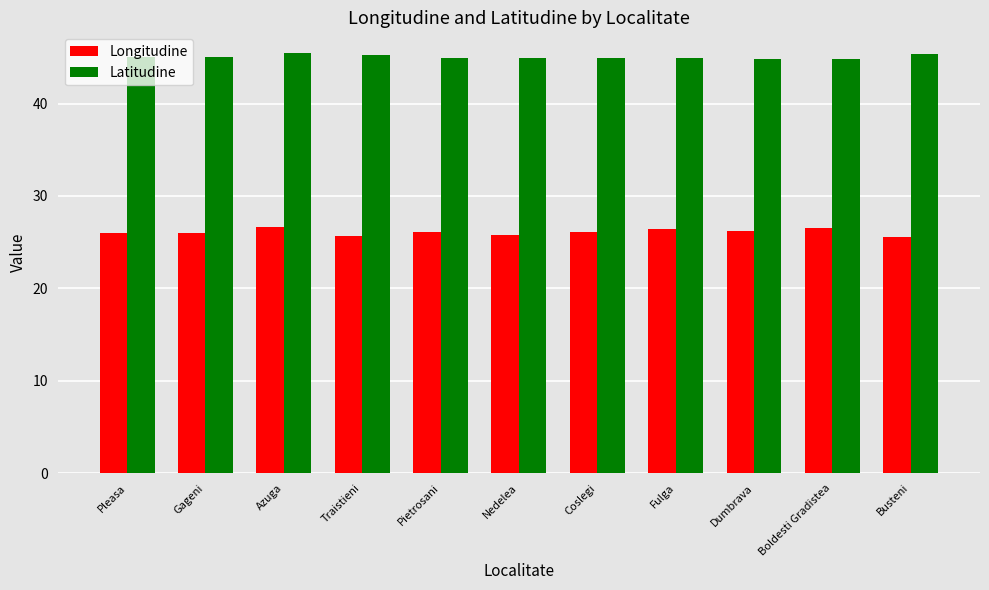

What is the average value of the Longitudine series?

26.1